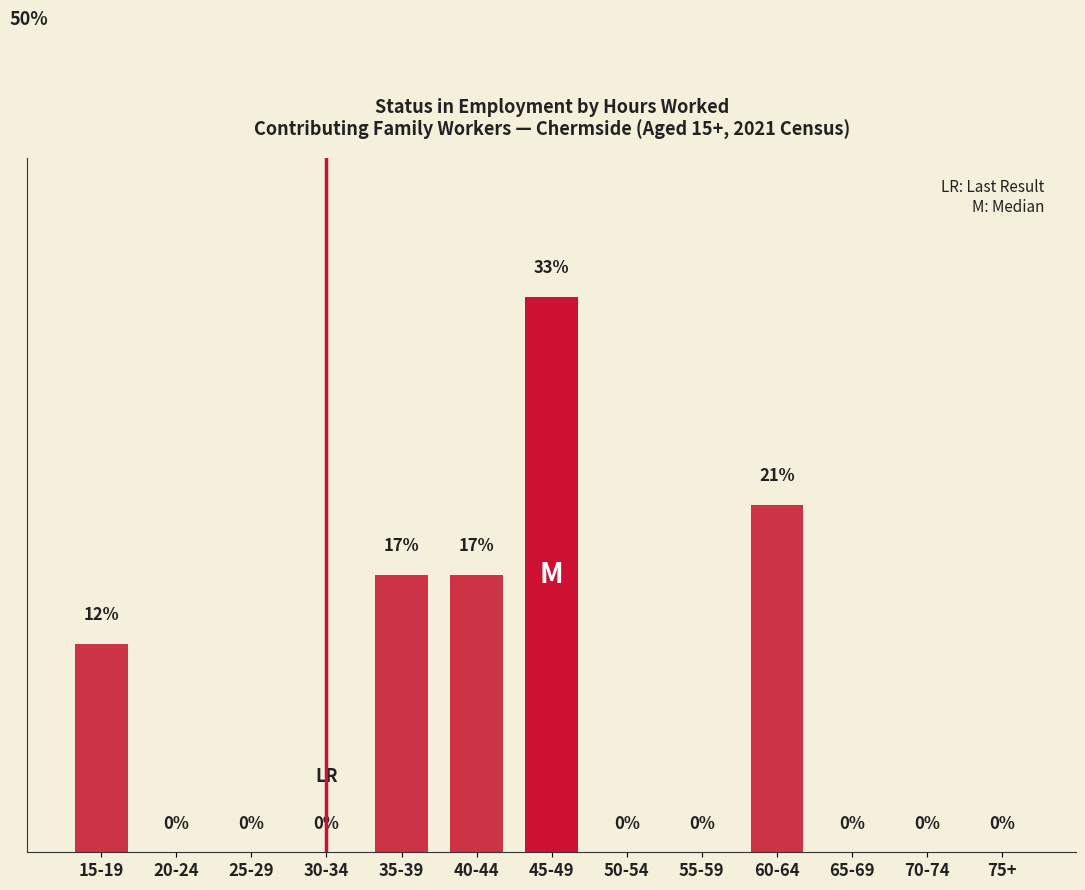

Which category has the highest value across all series?

45-49